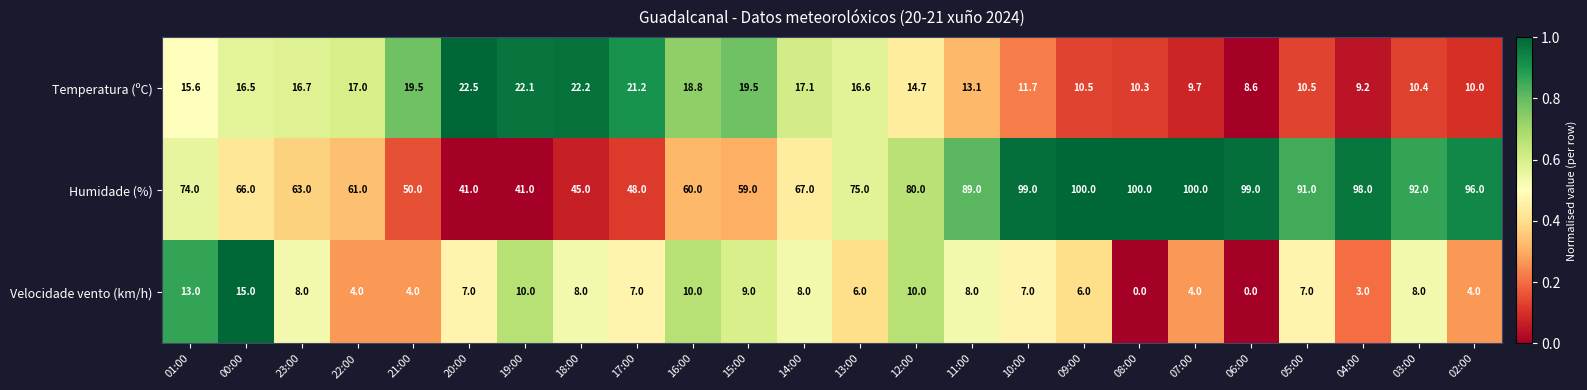

At which label does Temperatura (ºC) reach its minimum?

06:00